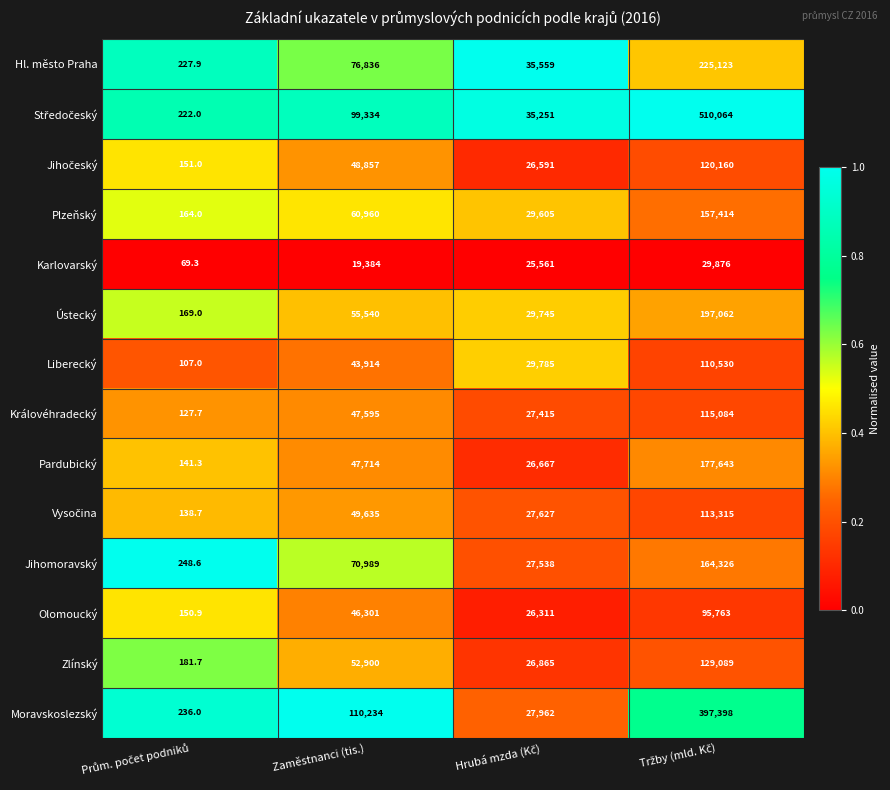

What is the average value of the Jihomoravský series?

65775.4